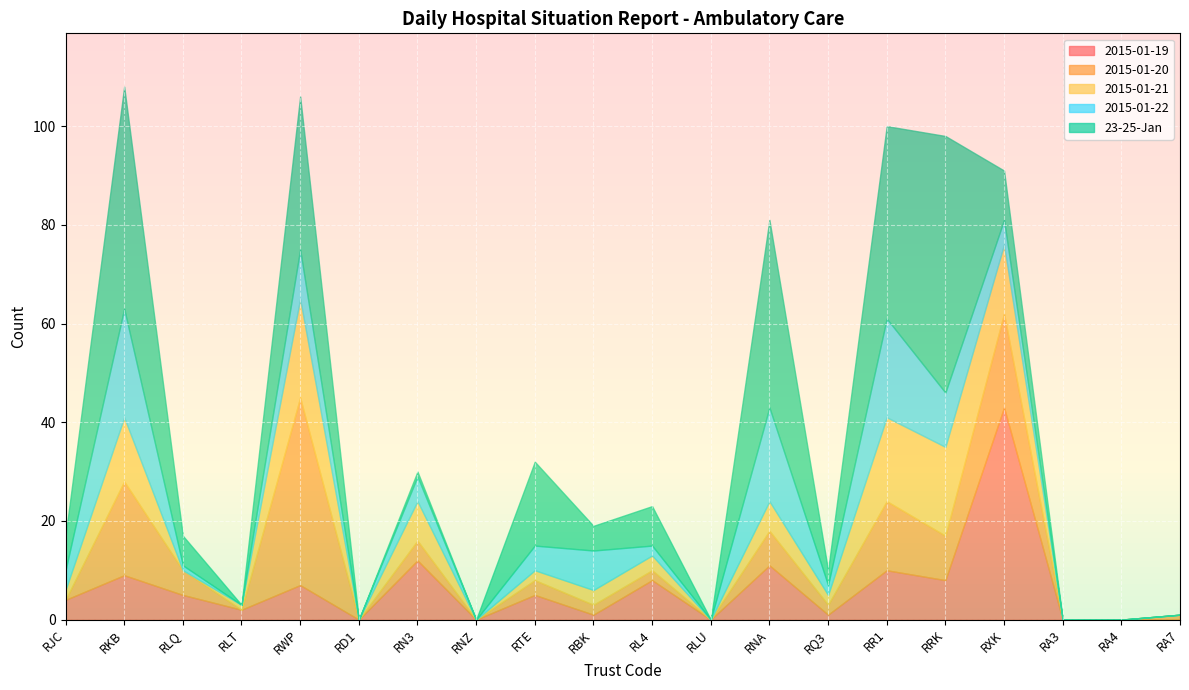

How many times do 2015-01-21 and 2015-01-20 cross each other?

5